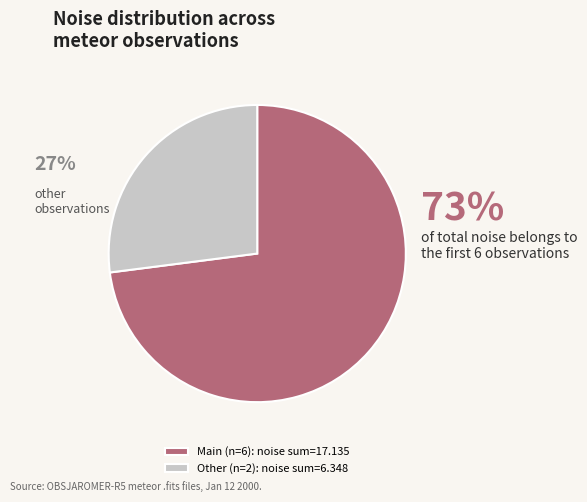

To the nearest percent, what is the average slice percentage?

50%